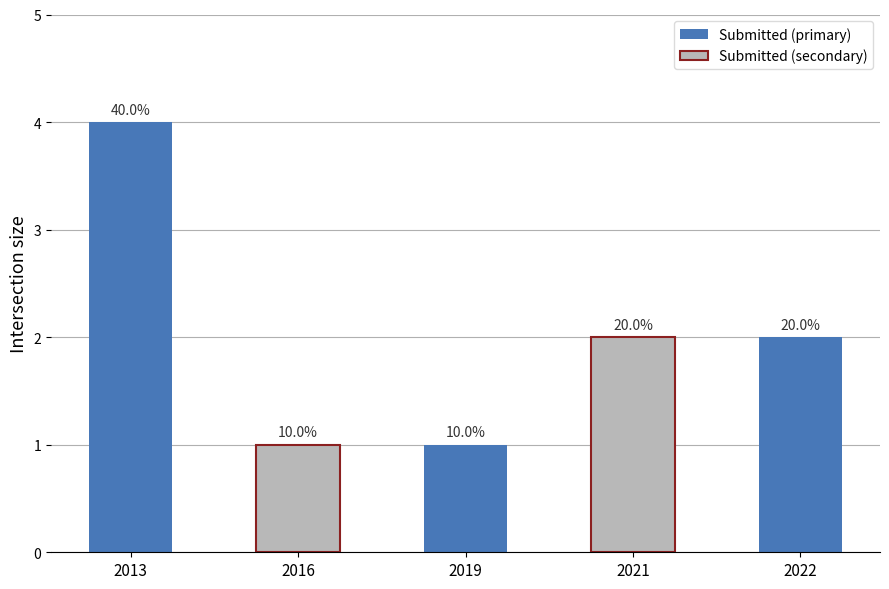

Read the value at 2022.

2